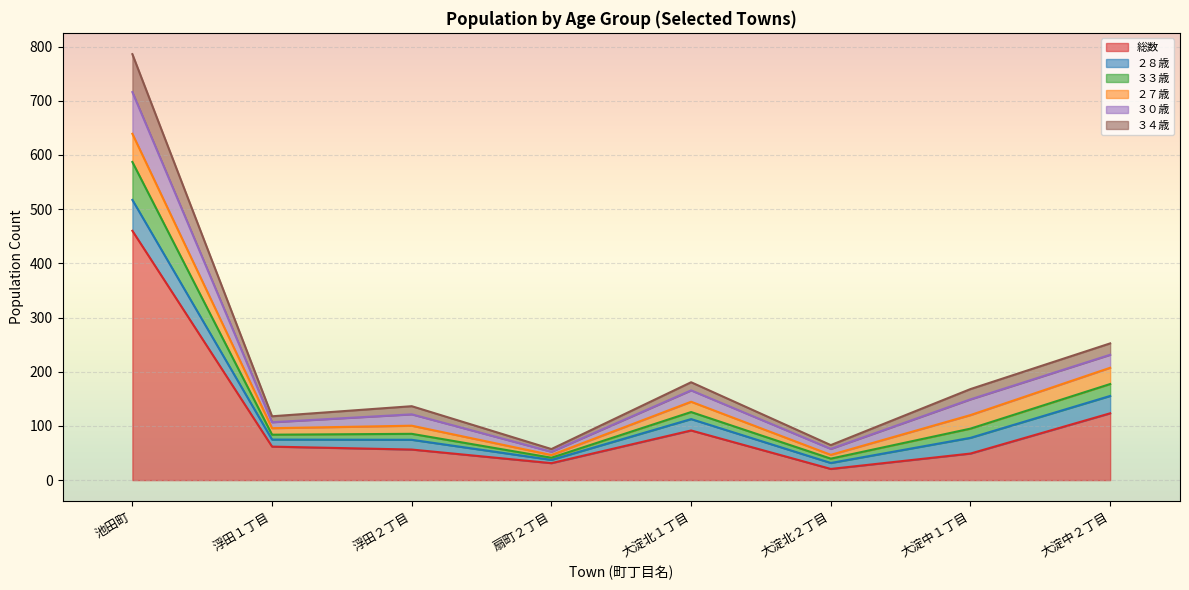

What is the maximum value for 総数?

460.1